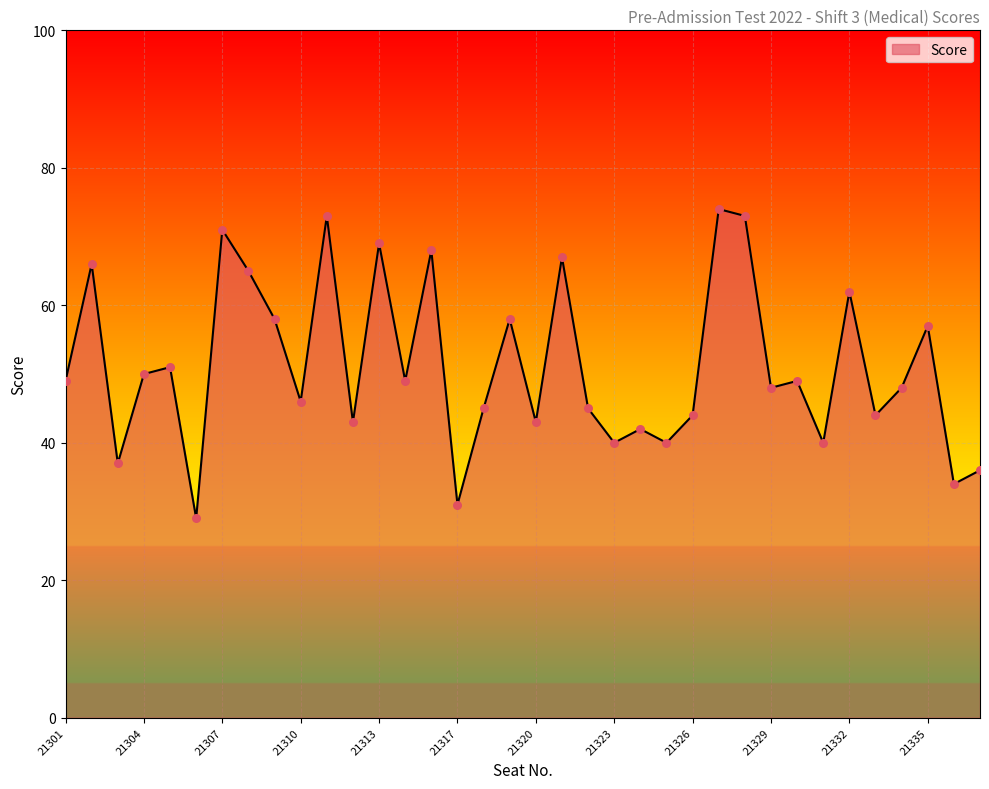

What is the difference between the maximum and minimum values?

45